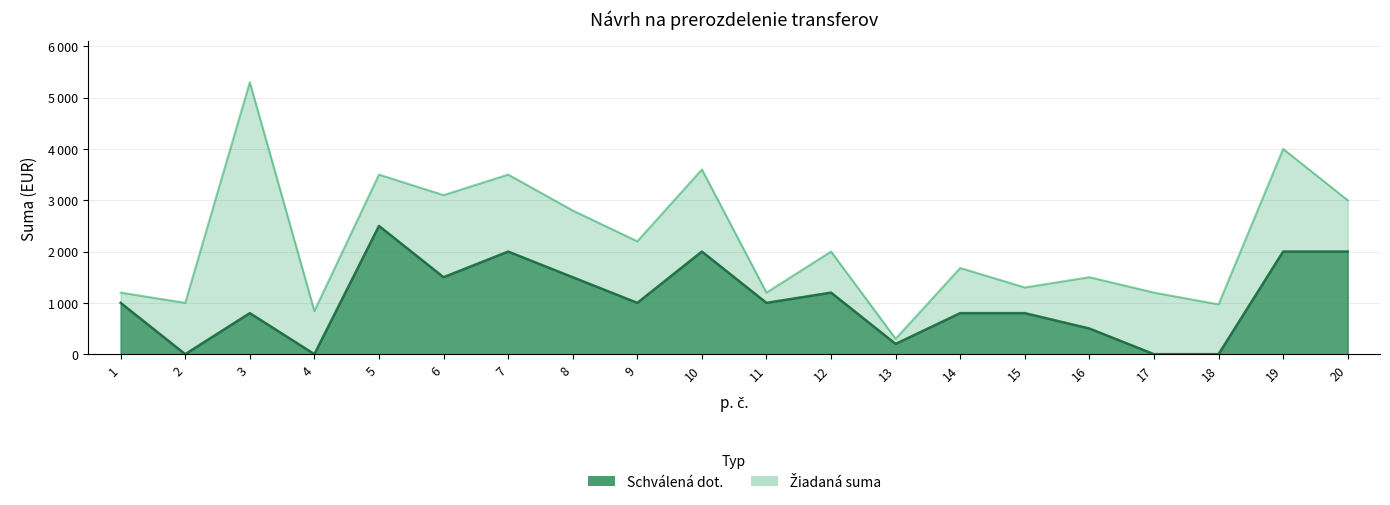

What is the sum of all Žiadaná suma values?

44190